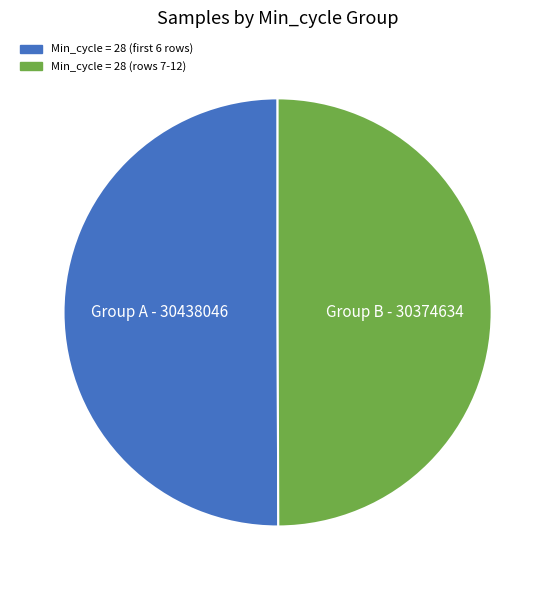

True or false: Min_cycle = 28 (rows 7-12) accounts for 43% of the total.

False